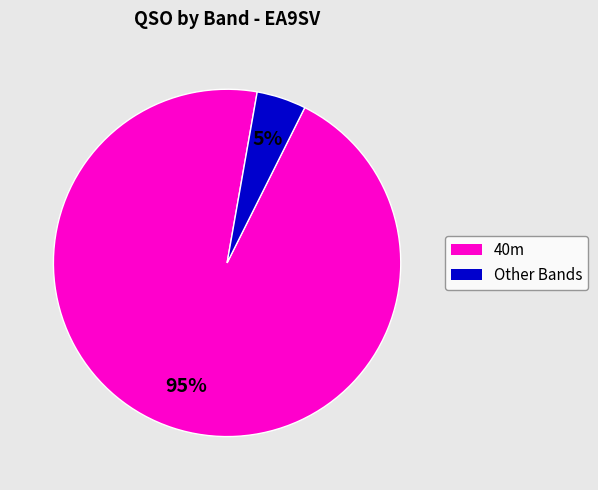

Is there a majority slice in this chart?

Yes